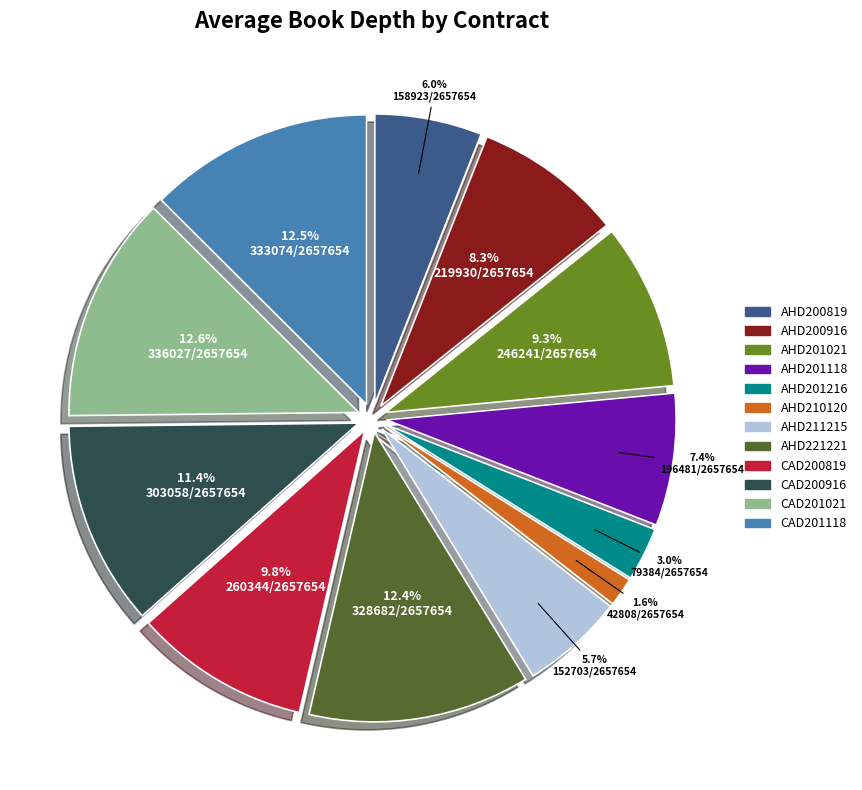

To the nearest percent, what is the difference between the CAD200916 and AHD211215 slice percentages?

6%